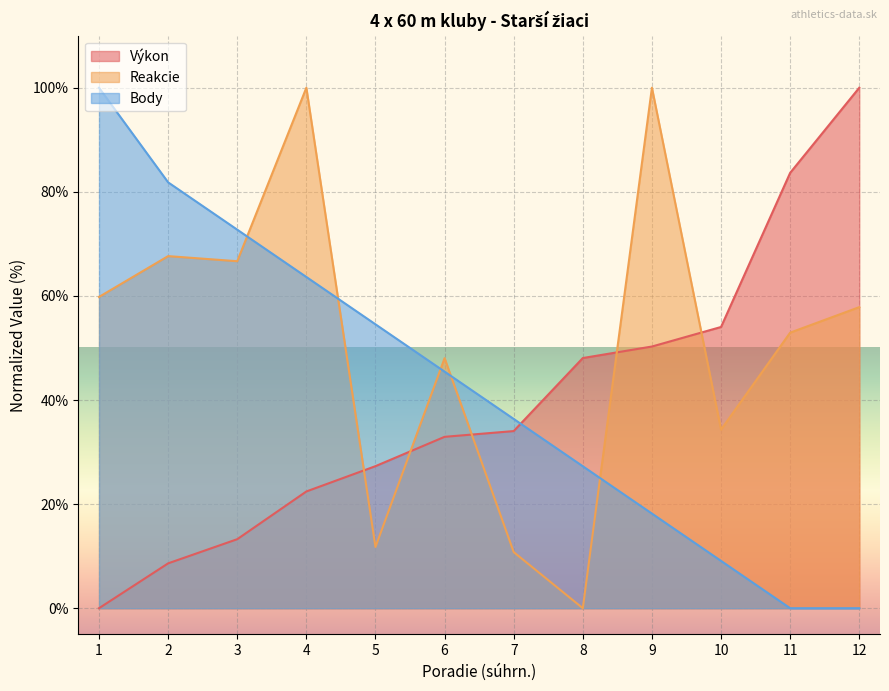

Is it true that Body equals 0.0 at 12?

True